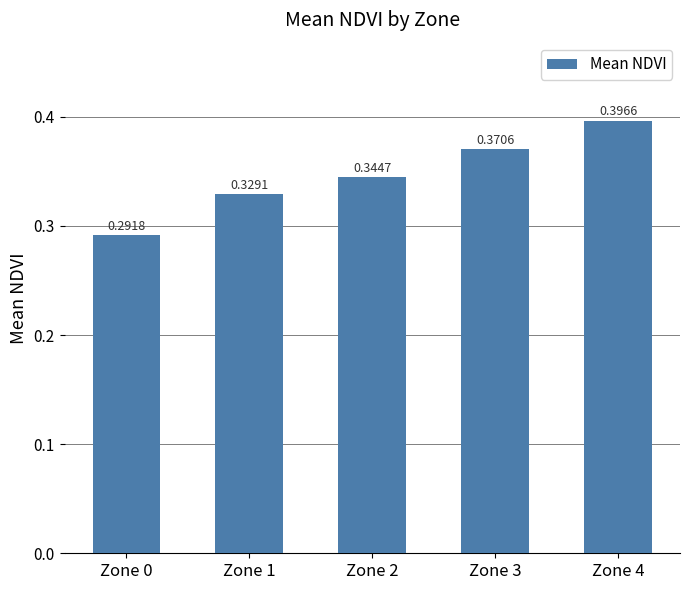

Which has a higher value, Zone 0 or Zone 3?

Zone 3